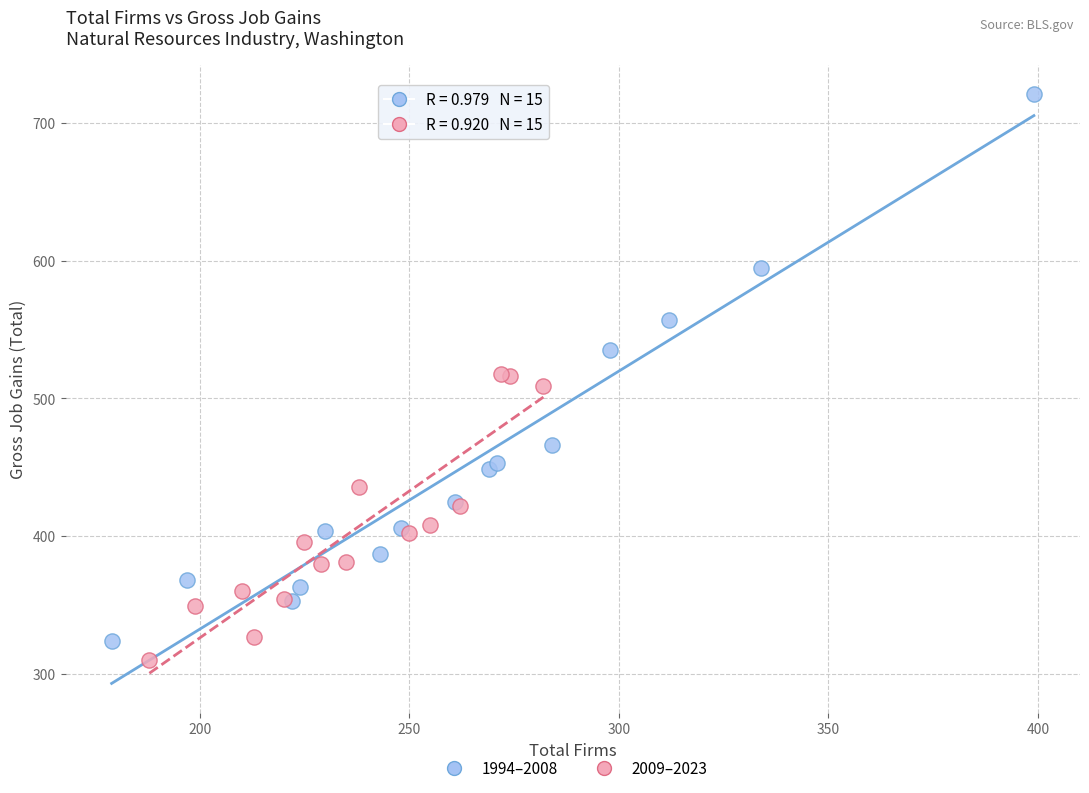

Which series contains the highest Y value?

1994–2008